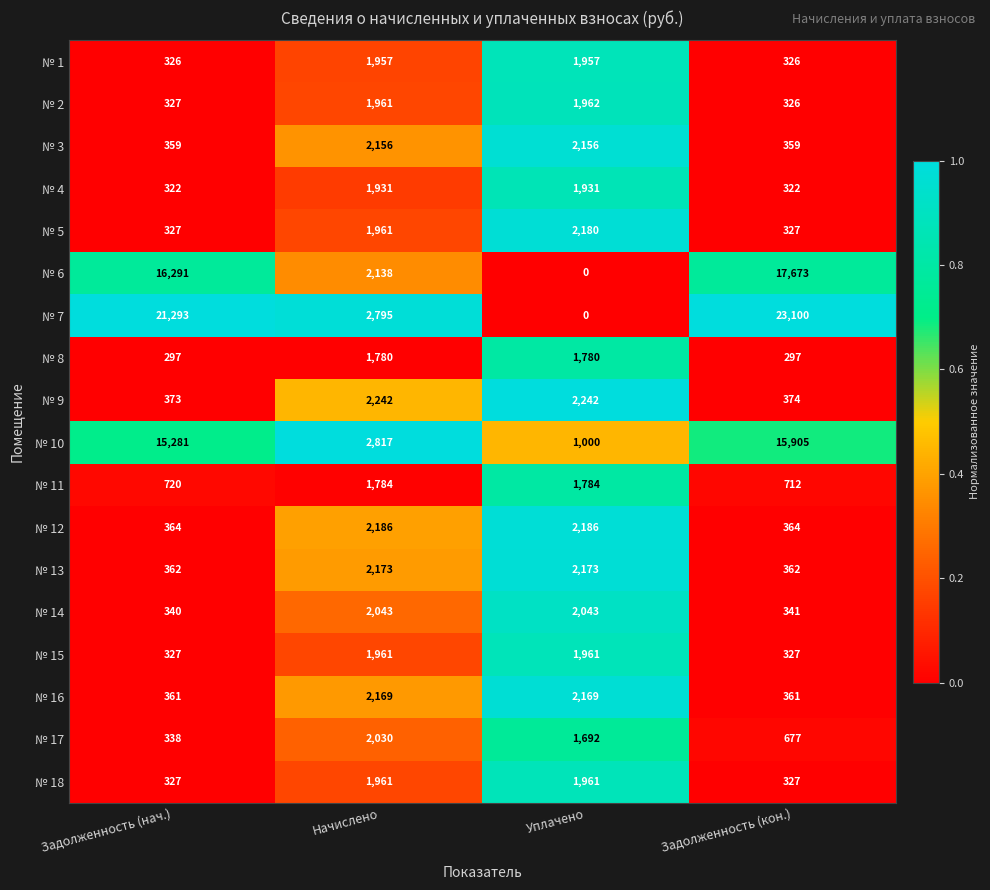

What value does the № 14 series have at Задолженность (нач.)?

340